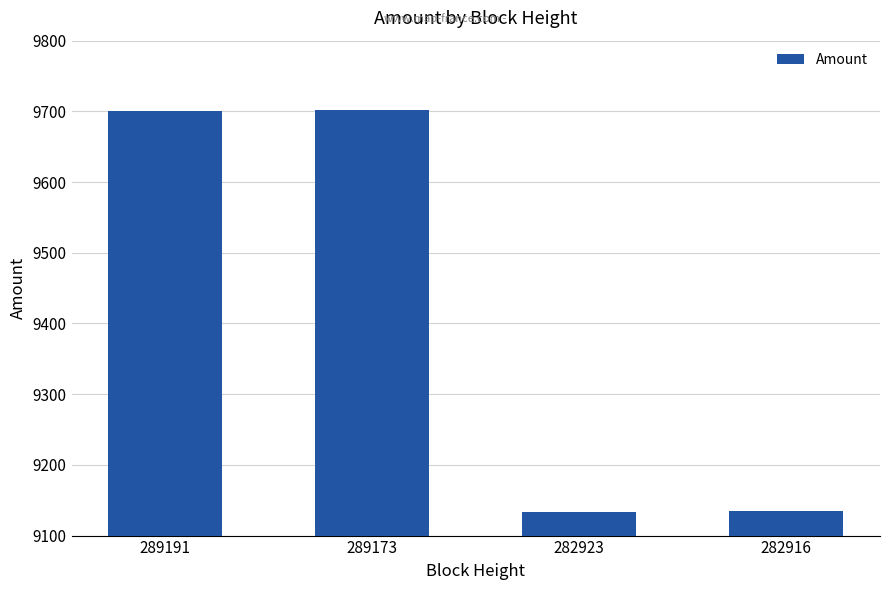

Approximately how many times larger is the value at 289191 compared to 289173?

1.0